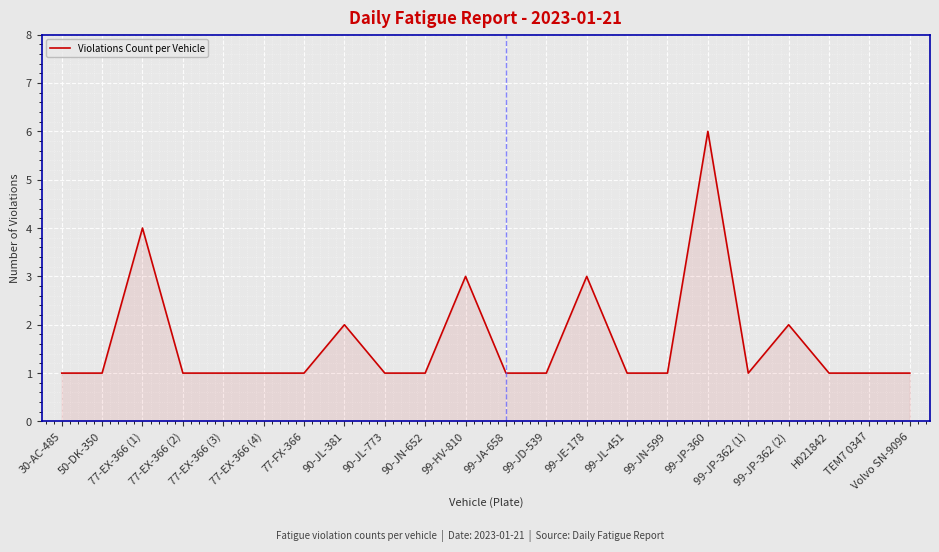

Count the number of categories in the chart.

22